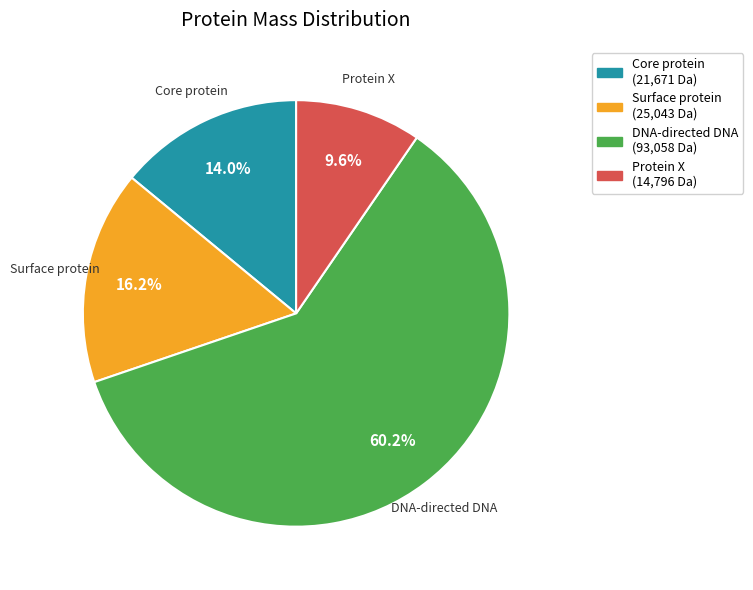

What is the ratio of the value at Core protein to the value at DNA-directed DNA?

0.2